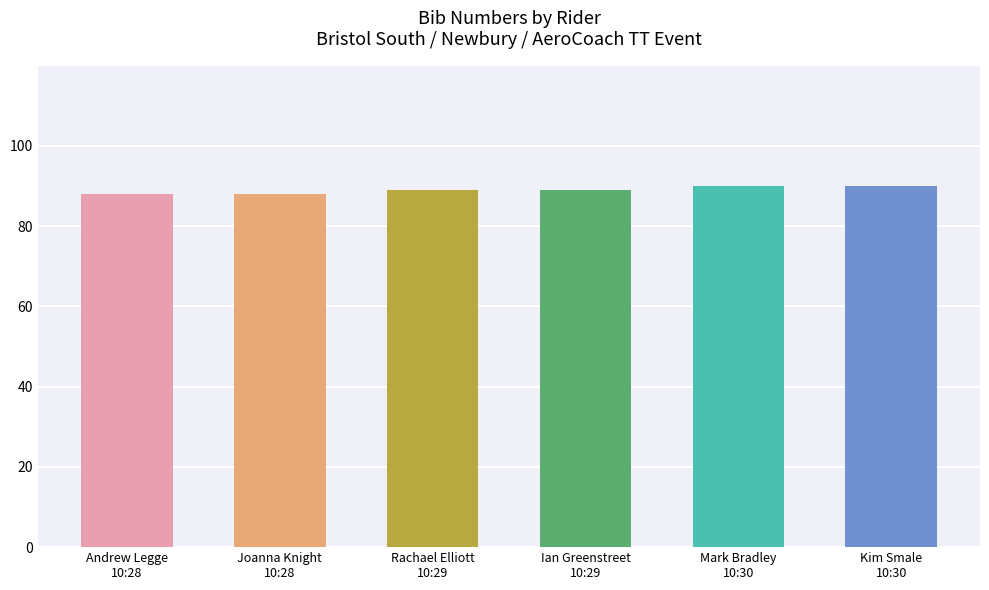

The chart shows a value of 90 at Mark Bradley
10:30. True or false?

True